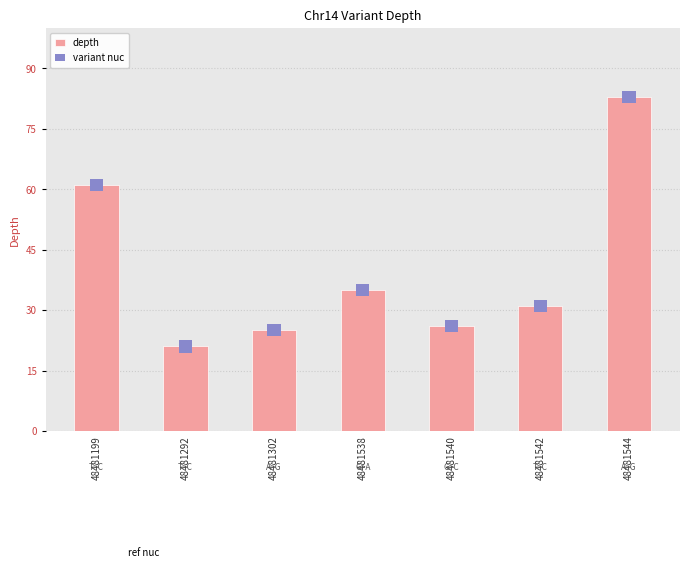

Count the number of categories in the chart.

7